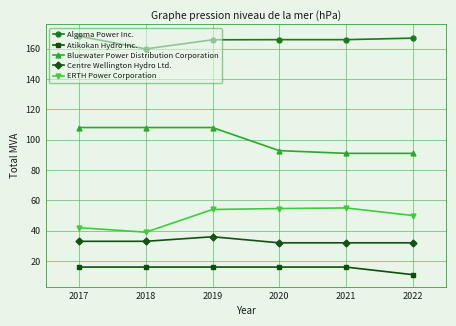

What is the greatest value displayed?

168.3